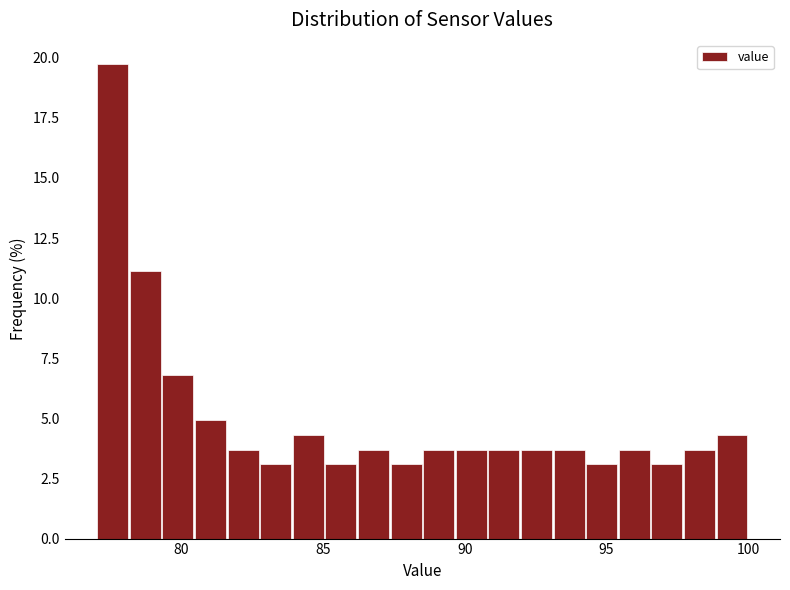

Read against the x-axis, roughly where is the centre of the tallest bar?

77.5